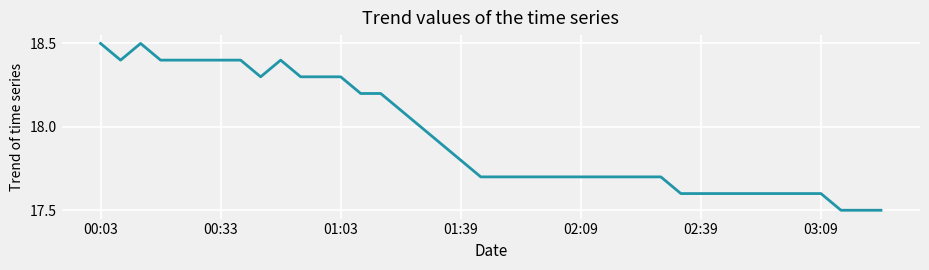

What is the smallest value displayed?

17.5